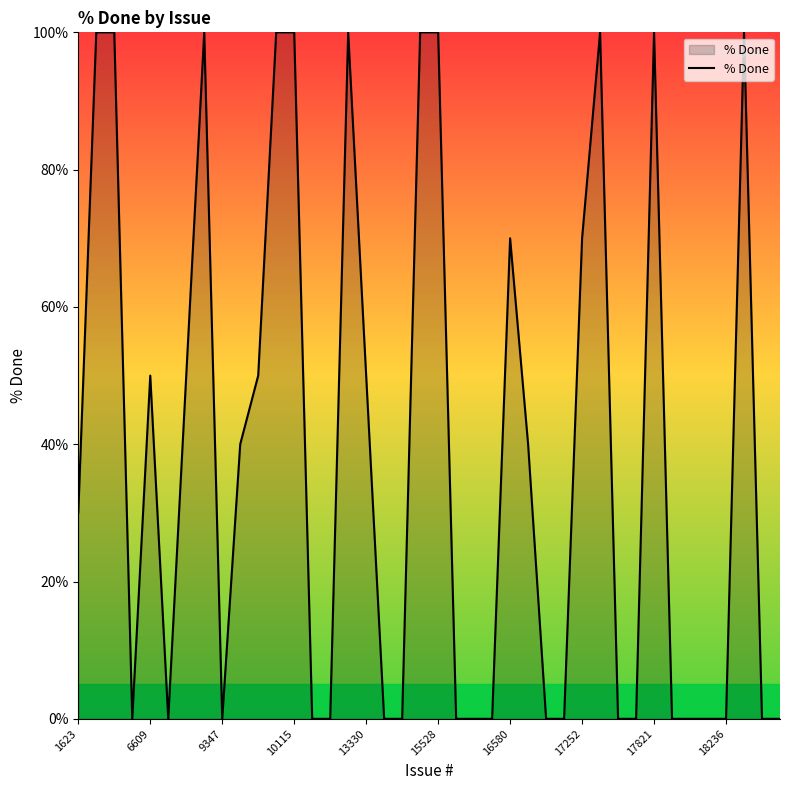

What is the greatest value displayed?

100